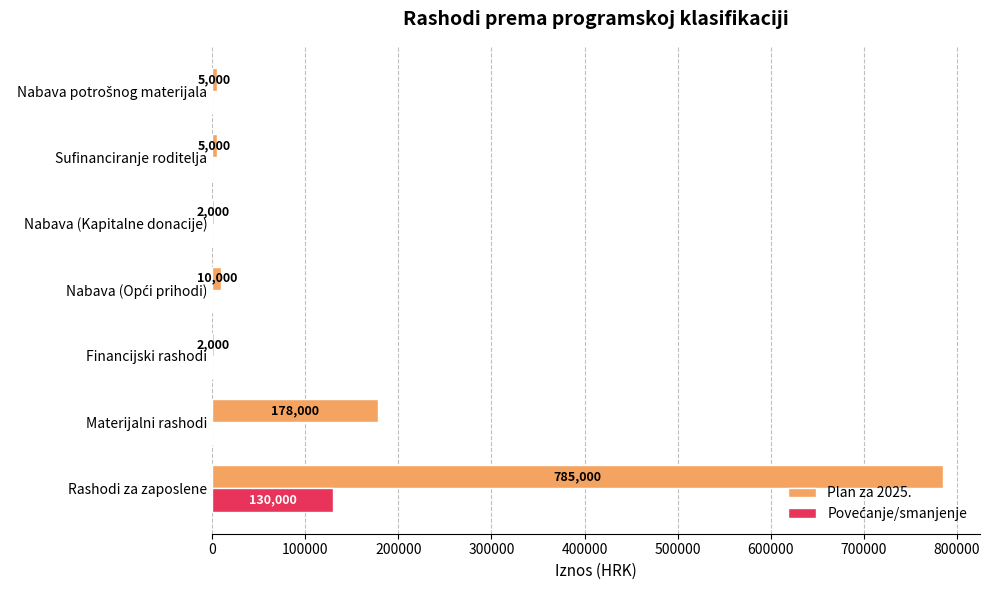

Which series has the largest total across all categories?

Plan za 2025.